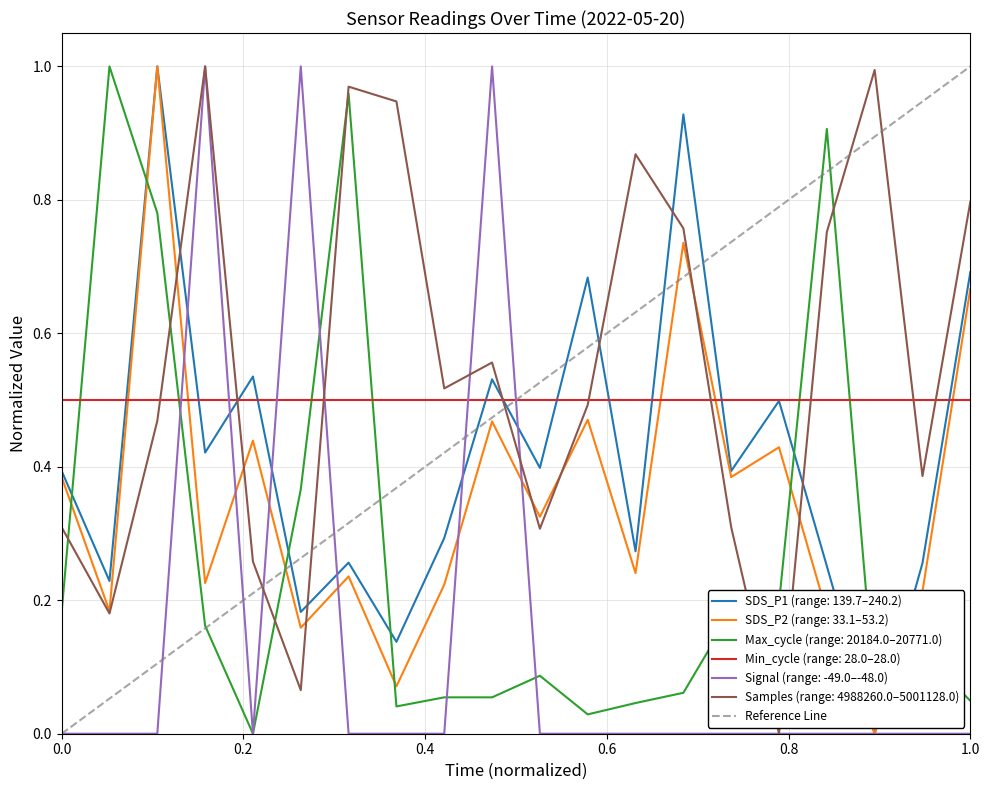

The value of SDS_P2 (range: 33.1–53.2) at 0.0 is 0.2. True or false?

False